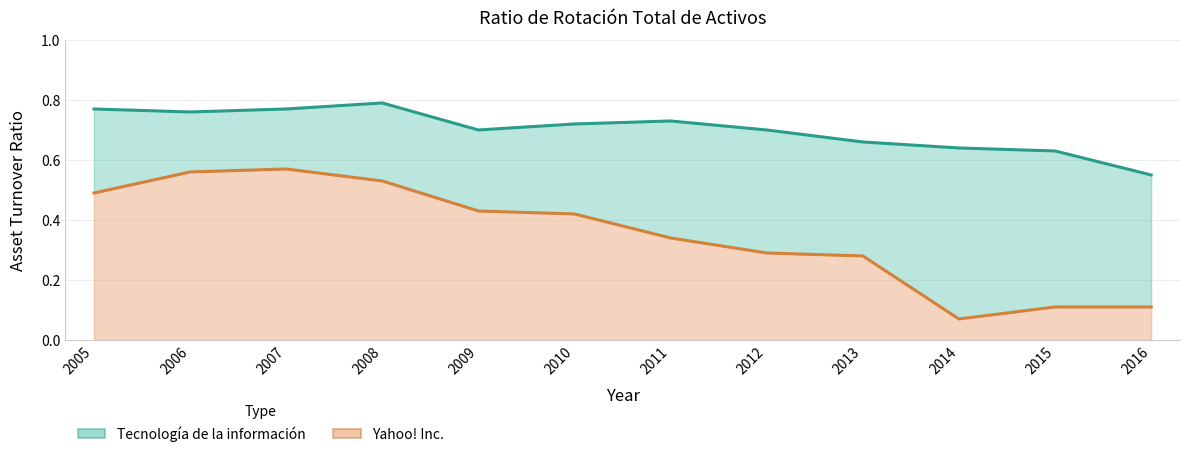

At which category does the chart reach its peak across all series?

2008